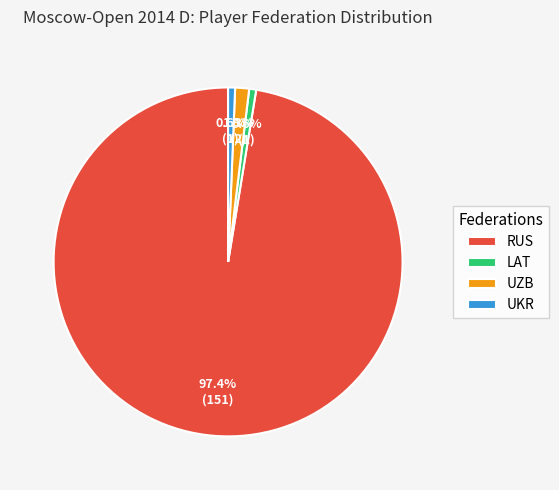

To the nearest percent, what is the average slice percentage?

25%